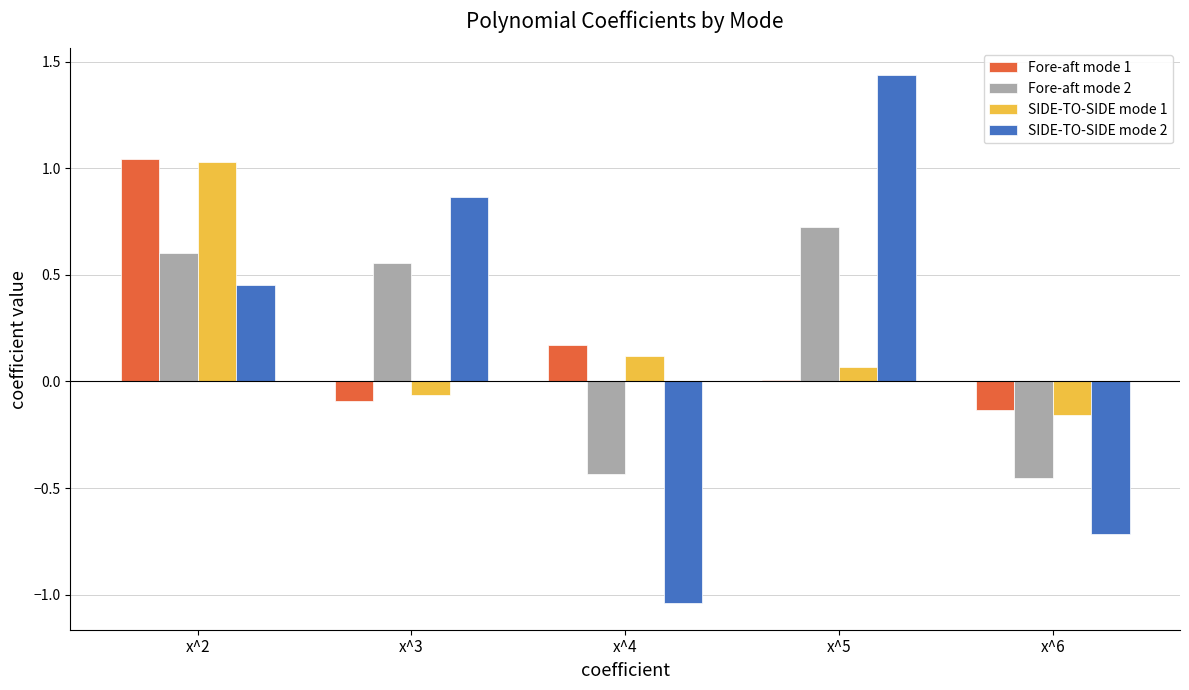

What is the value of the SIDE-TO-SIDE mode 2 bar at the 5th from the left?

-0.7